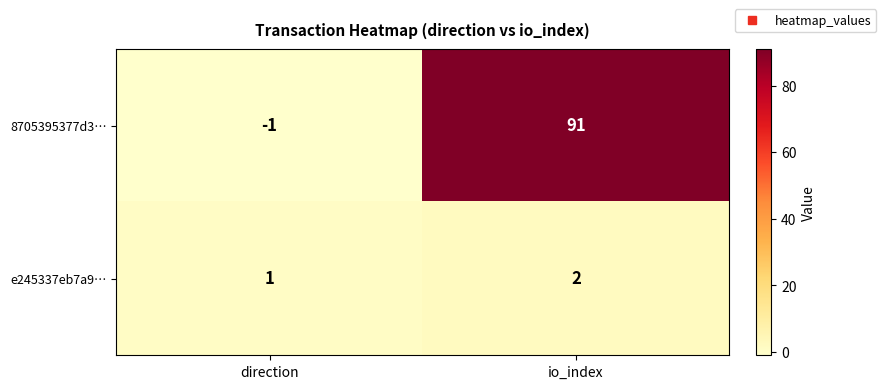

Which series has the largest range (max minus min)?

8705395377d3…